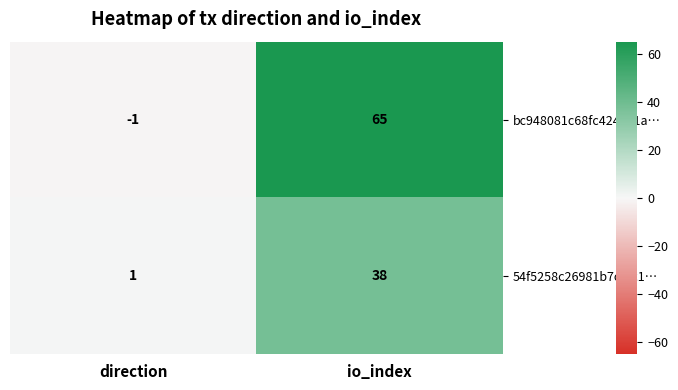

What is the sum of the 54f5258c26981b7cf5c1… values at direction and io_index?

39